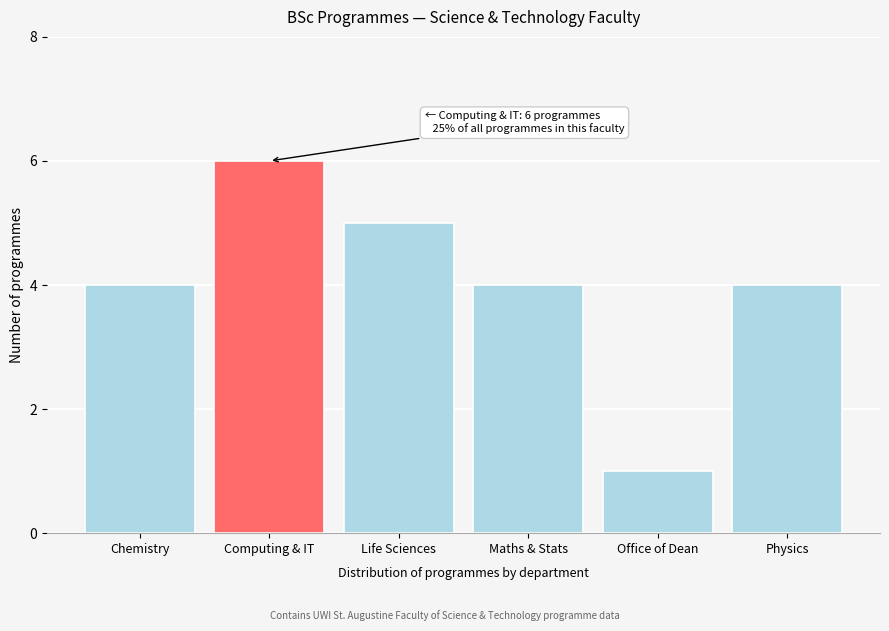

Reading left to right, what are all the values shown in this chart?

4	6	5	4	1	4